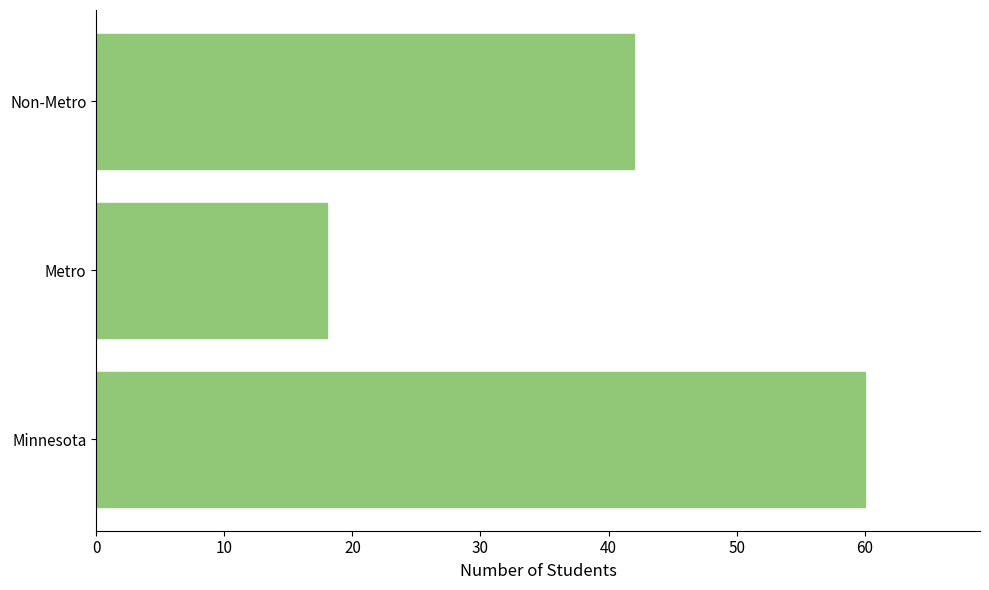

What is the maximum value shown in the chart?

60